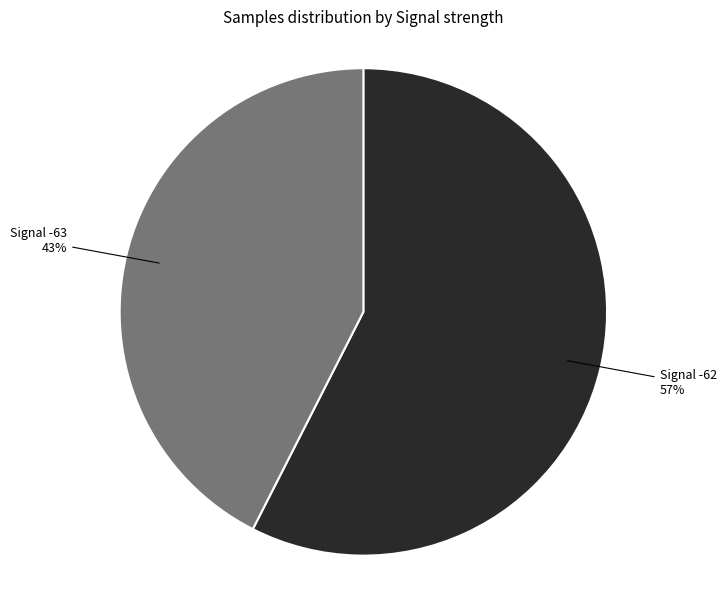

What is the largest slice in the pie chart?

Signal -62